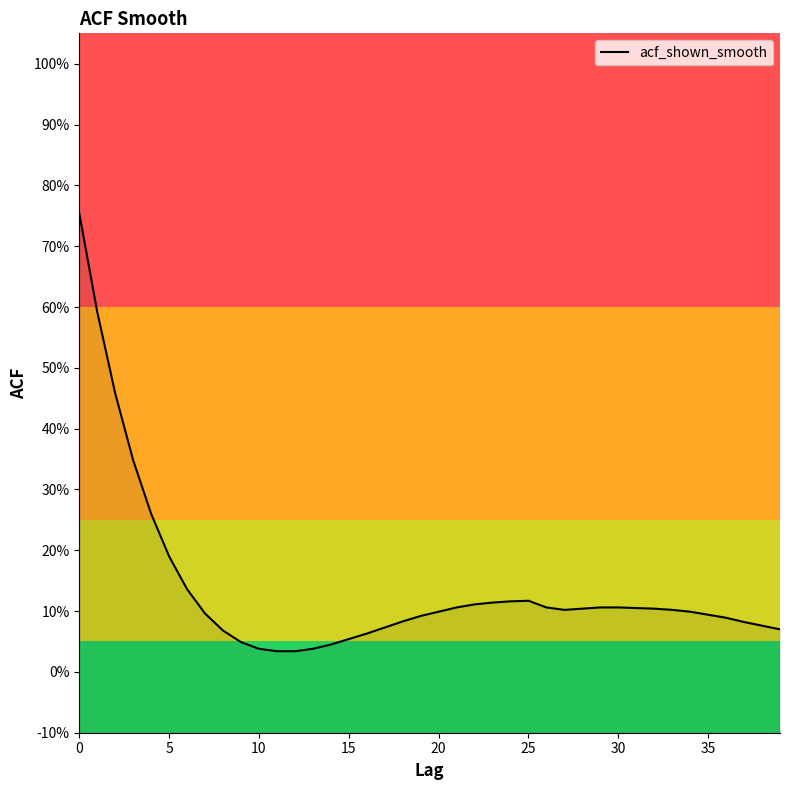

What is the change in value from 11 to 26?

+0.1